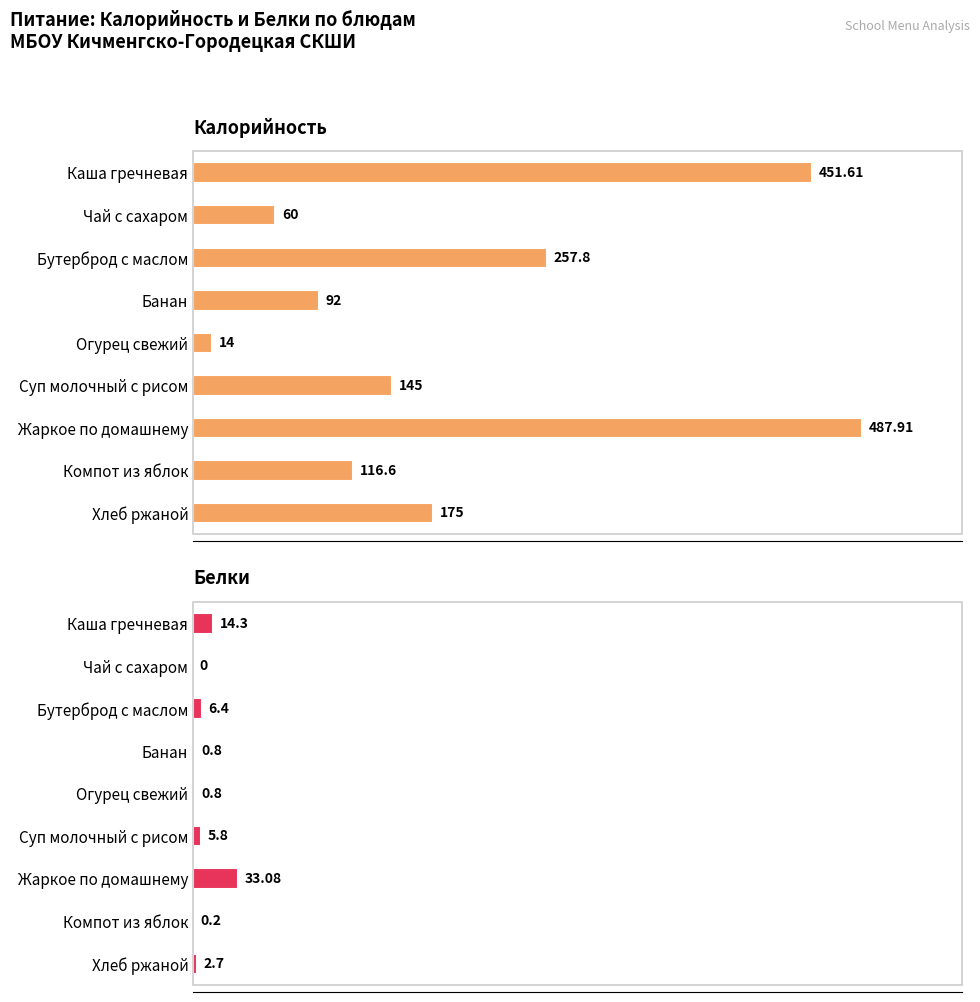

How many bars are there in each group?

2